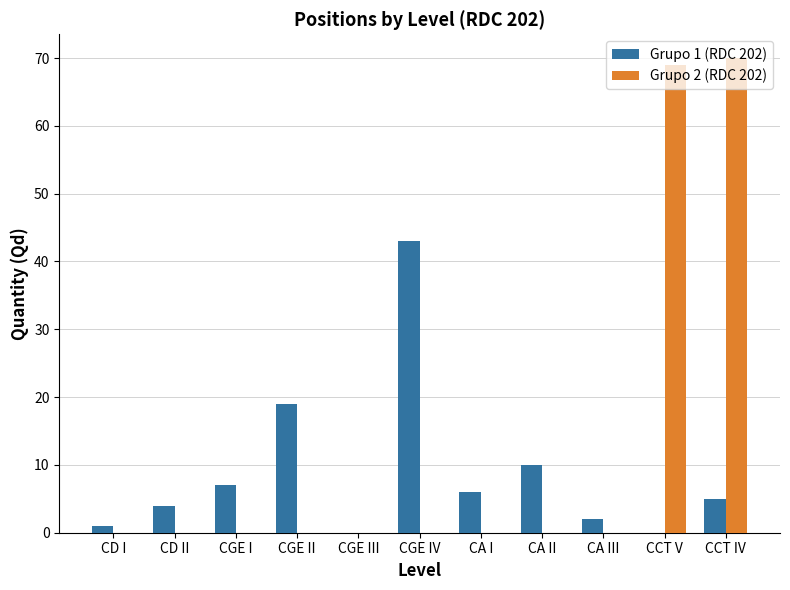

How many series are shown in this chart?

2